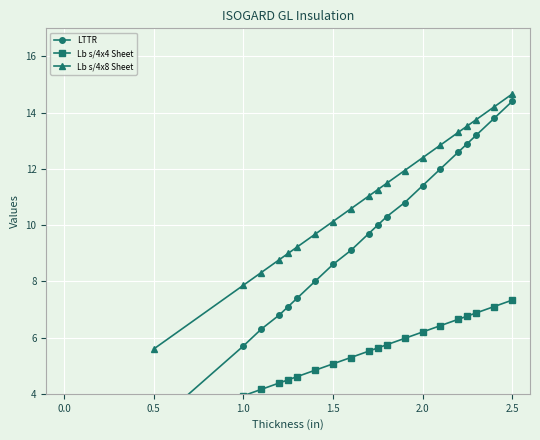

The Lb s/4x8 Sheet series shows 10.1 at 1.5. True or false?

True